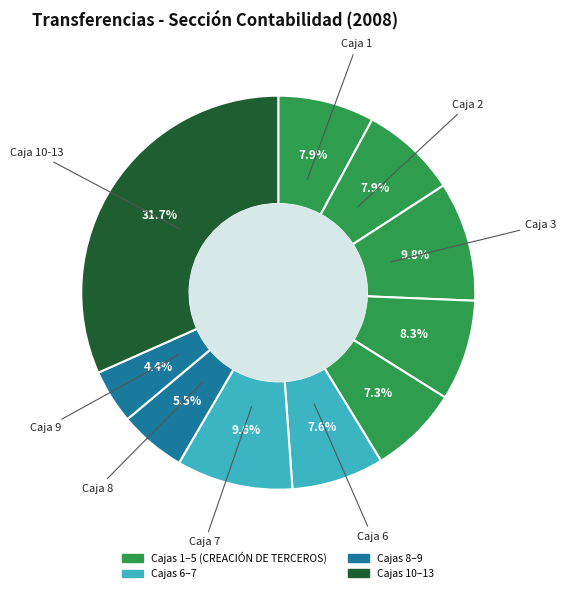

How many slices are in this pie chart?

10